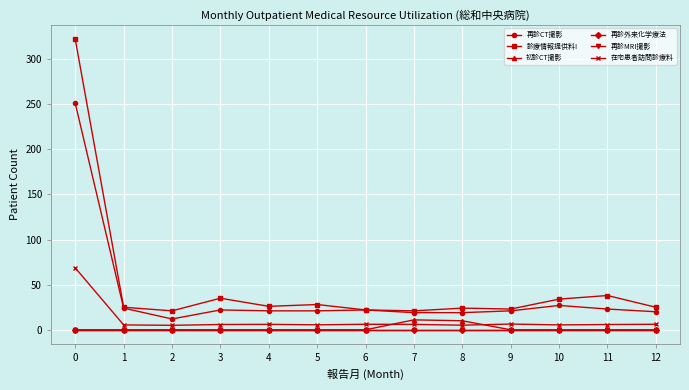

Is this an area chart (filled region under the line)?

No